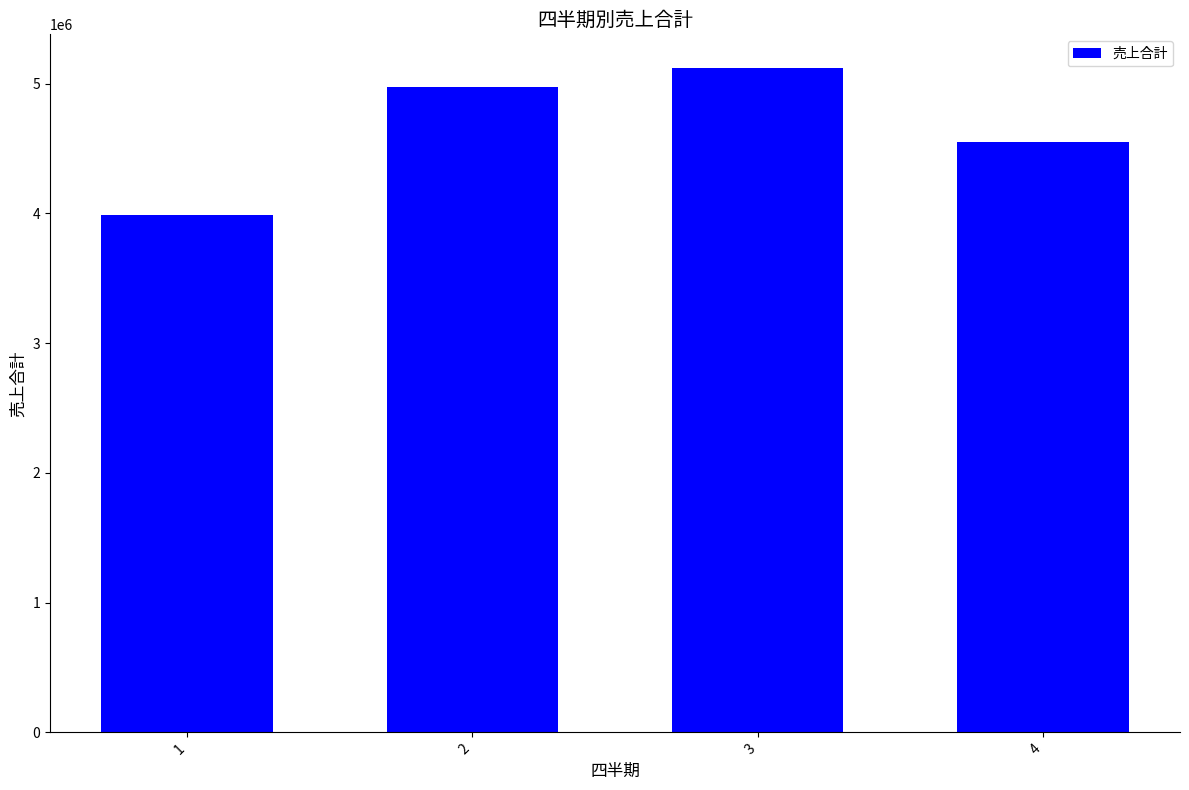

What is the value of the 2nd bar from the left?

4973200